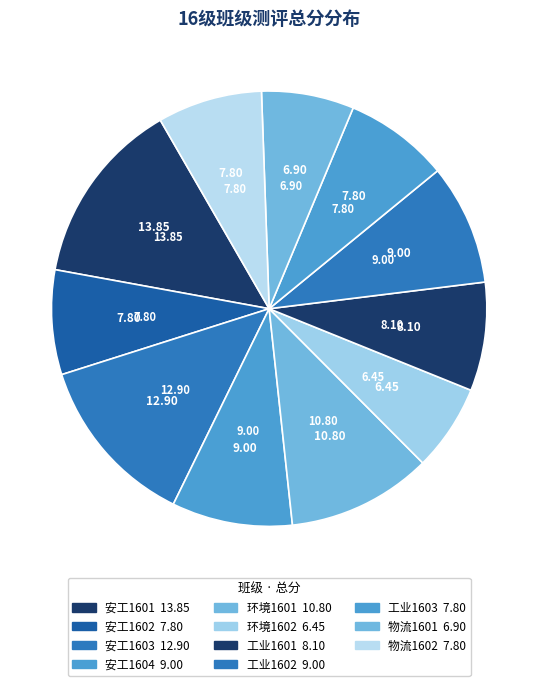

How many slices are in this pie chart?

11